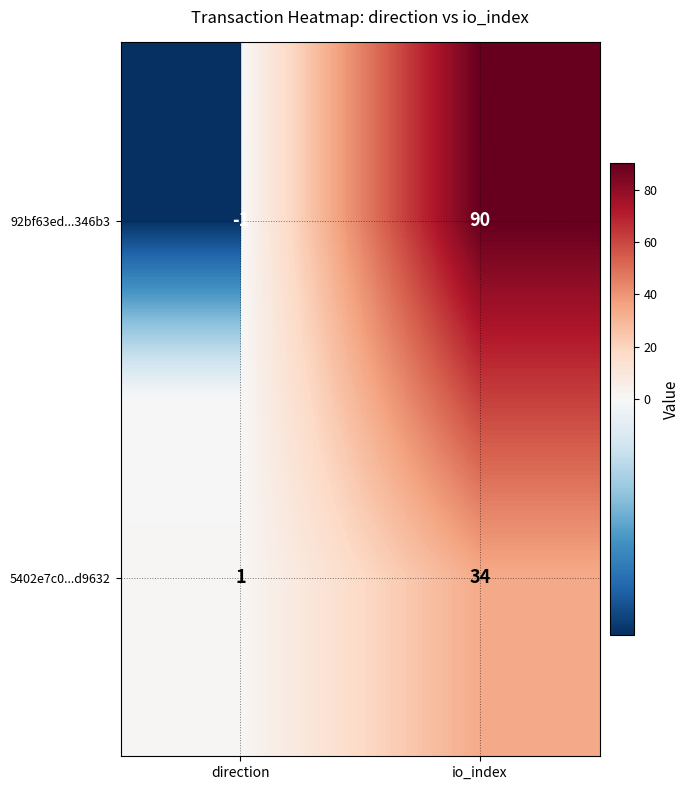

List the series in order of their overall mean, lowest first.

5402e7c0...d9632, 92bf63ed...346b3